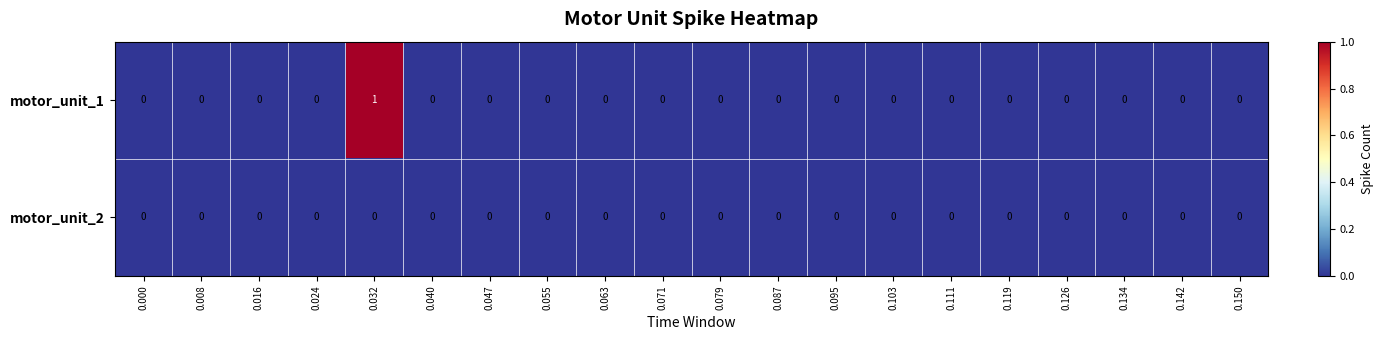

Which series has the widest spread of values?

motor_unit_1